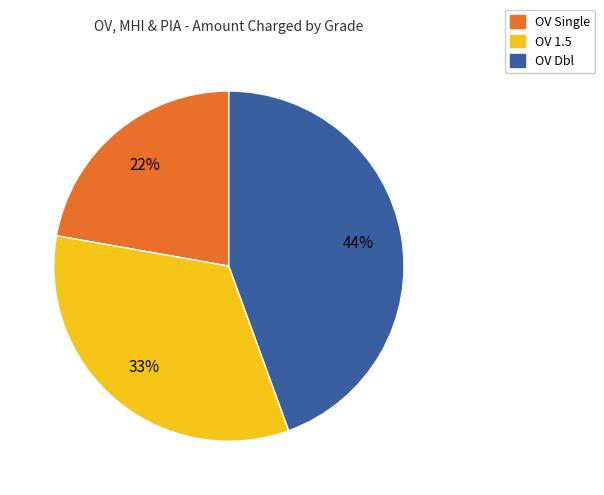

Is there a majority slice in this chart?

No